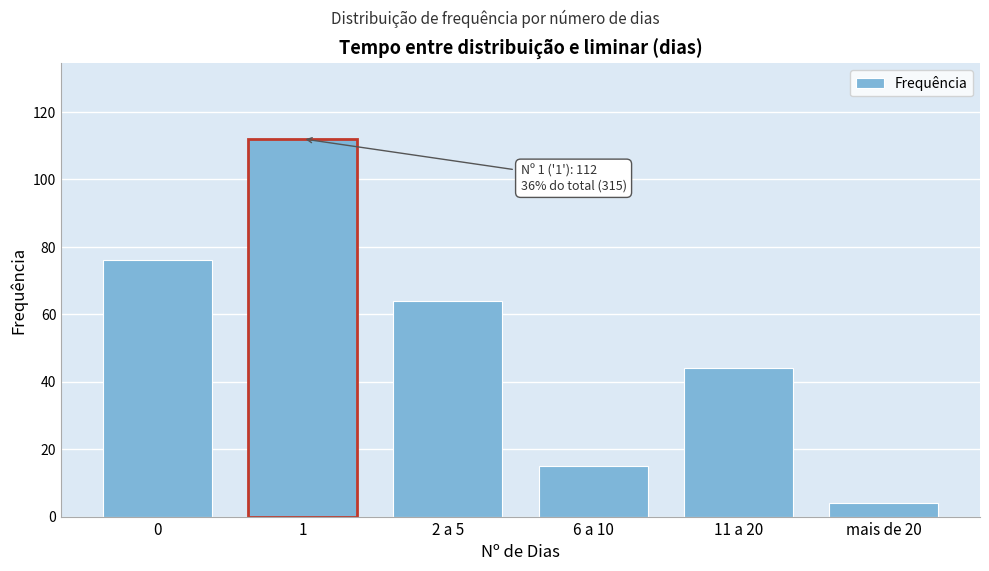

Reading right to left, list all the values displayed in this chart.

mais de 20=4	11 a 20=44	6 a 10=15	2 a 5=64	1=112	0=76